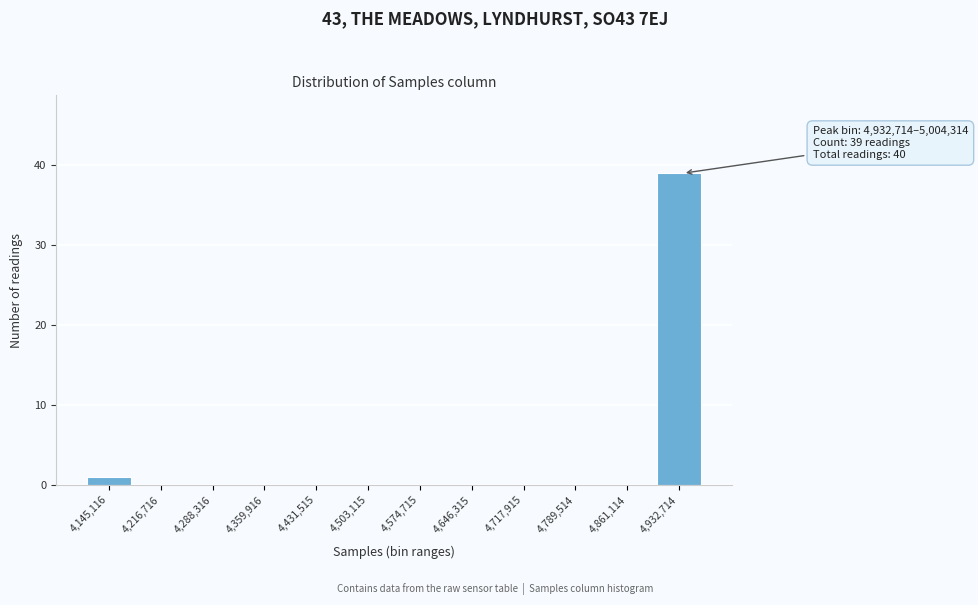

Reading right to left, transcribe all the data shown in this chart.

4,932,714=39	4,861,114=0	4,789,514=0	4,717,915=0	4,646,315=0	4,574,715=0	4,503,115=0	4,431,515=0	4,359,916=0	4,288,316=0	4,216,716=0	4,145,116=1